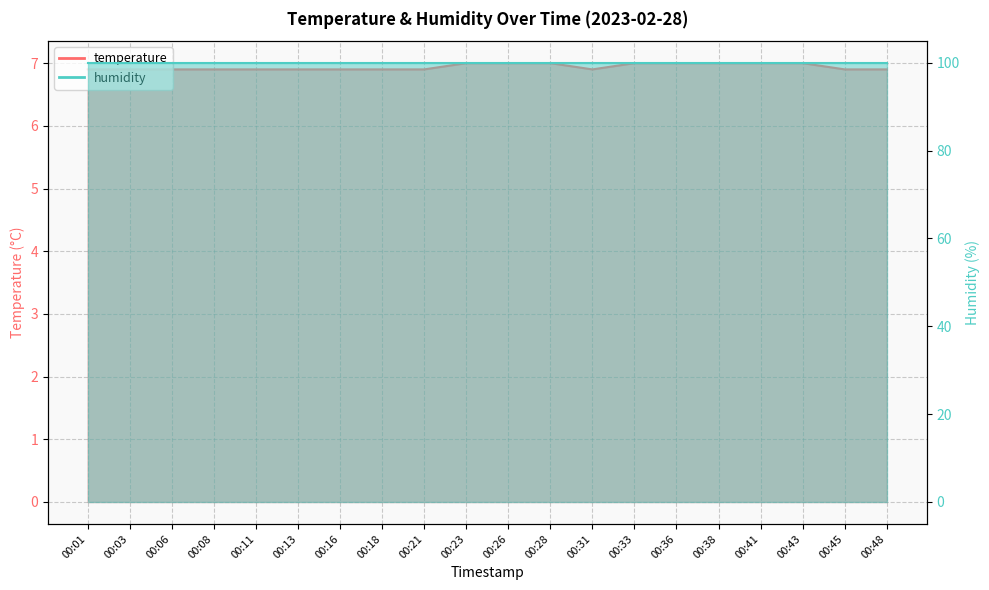

Count the values in the range 6 to 7.

20